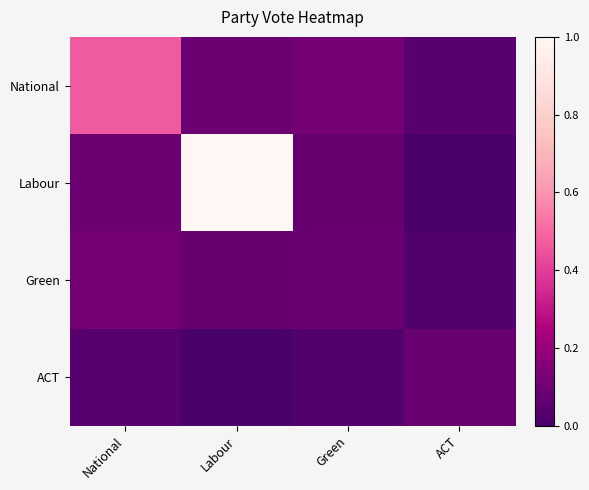

Rank the series at ACT from highest to lowest value.

ACT, National, Green, Labour